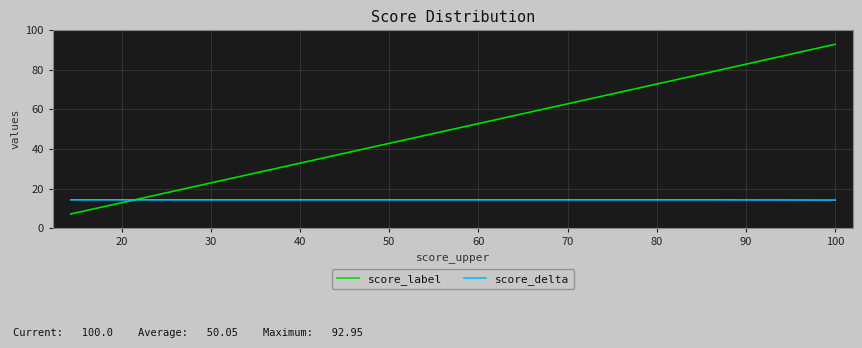

What is the difference between the maximum and minimum values in the score_label series?

85.8